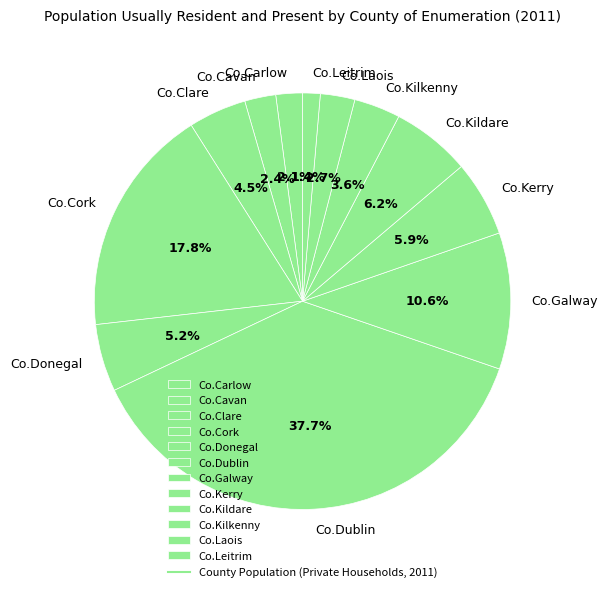

Between Co.Leitrim and Co.Carlow, which is larger?

Co.Carlow